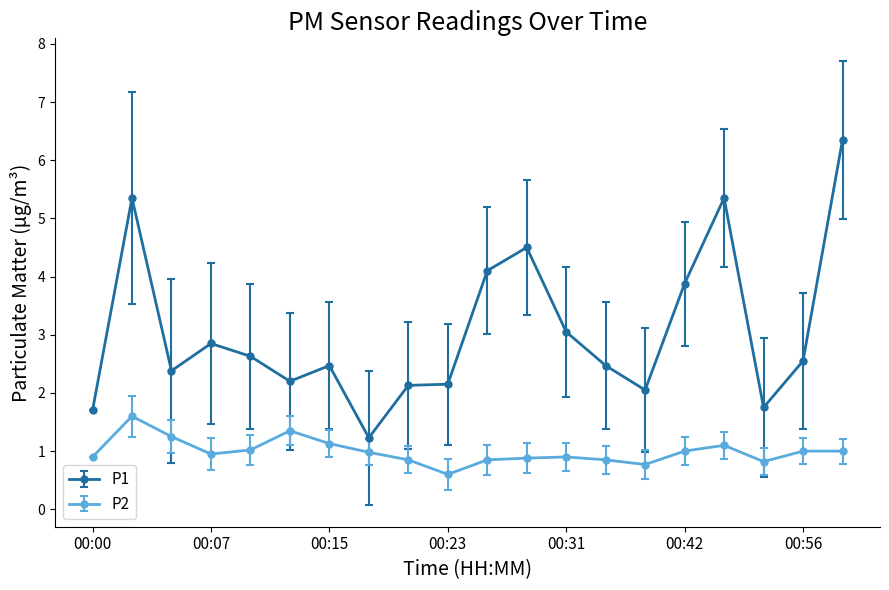

Which series has the largest range (max minus min)?

P1